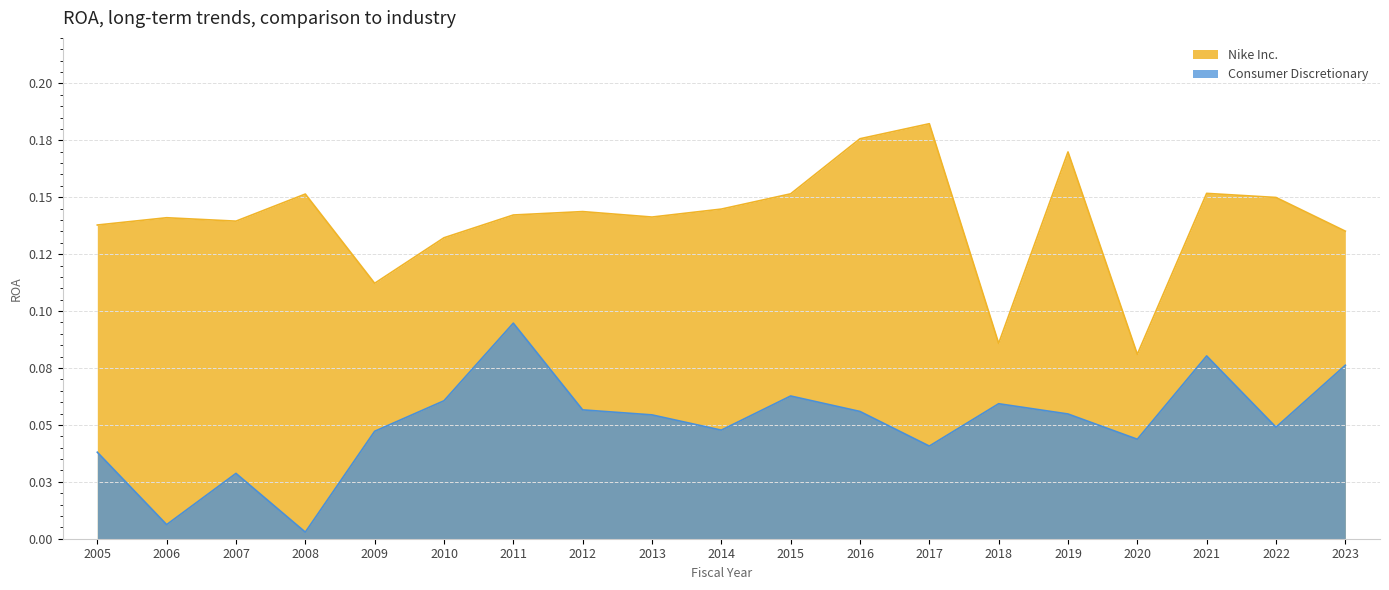

Rank the series by their average value, from highest to lowest.

Nike Inc., Consumer Discretionary